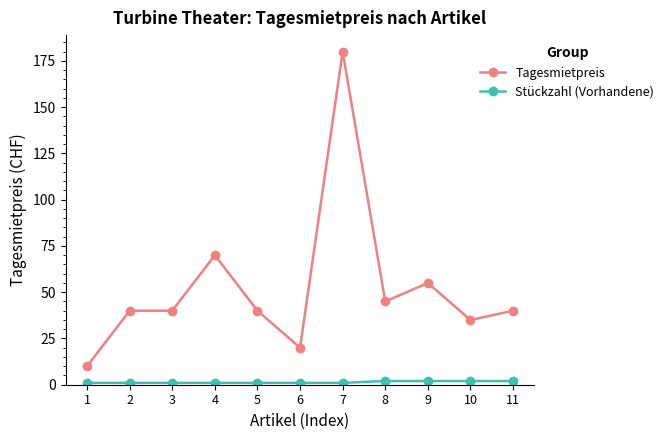

At which category does the chart reach its peak across all series?

7